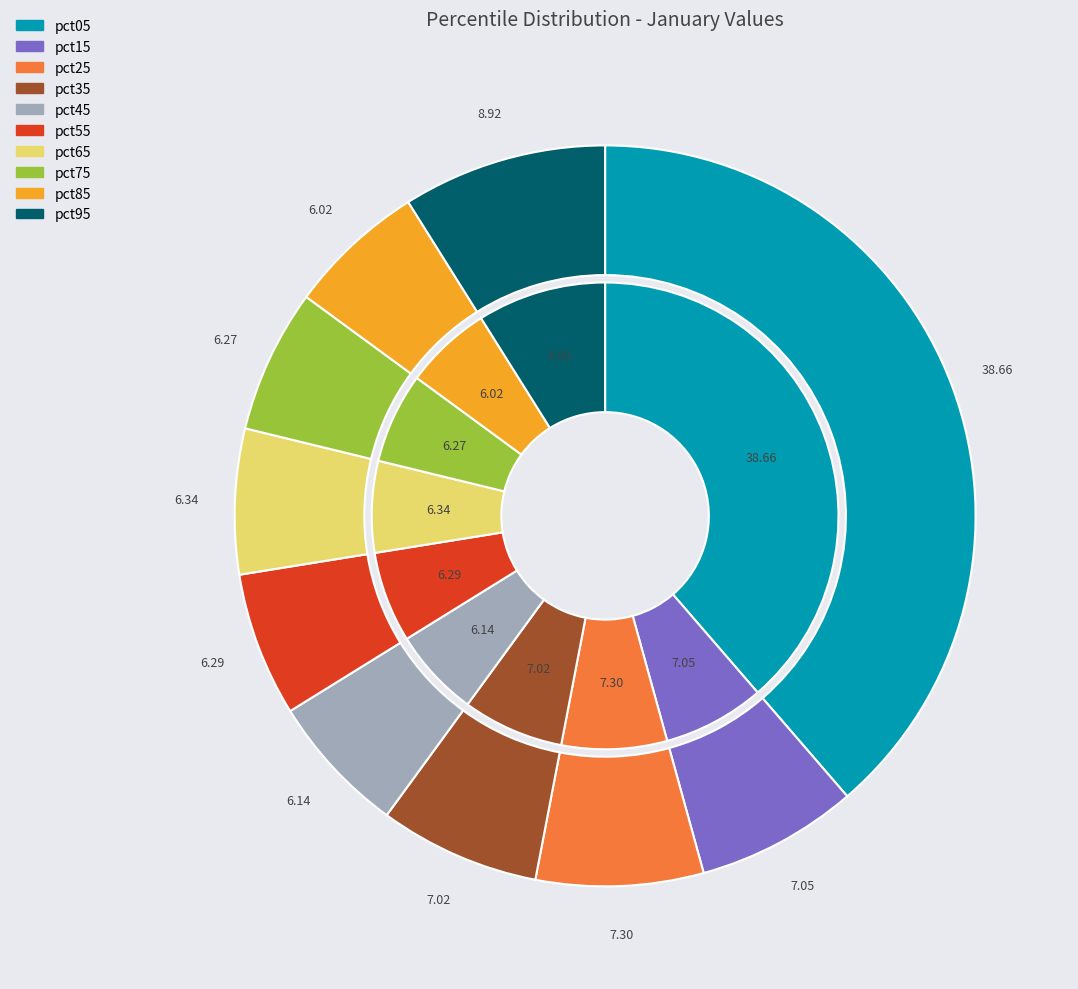

Is there a majority slice in this chart?

No